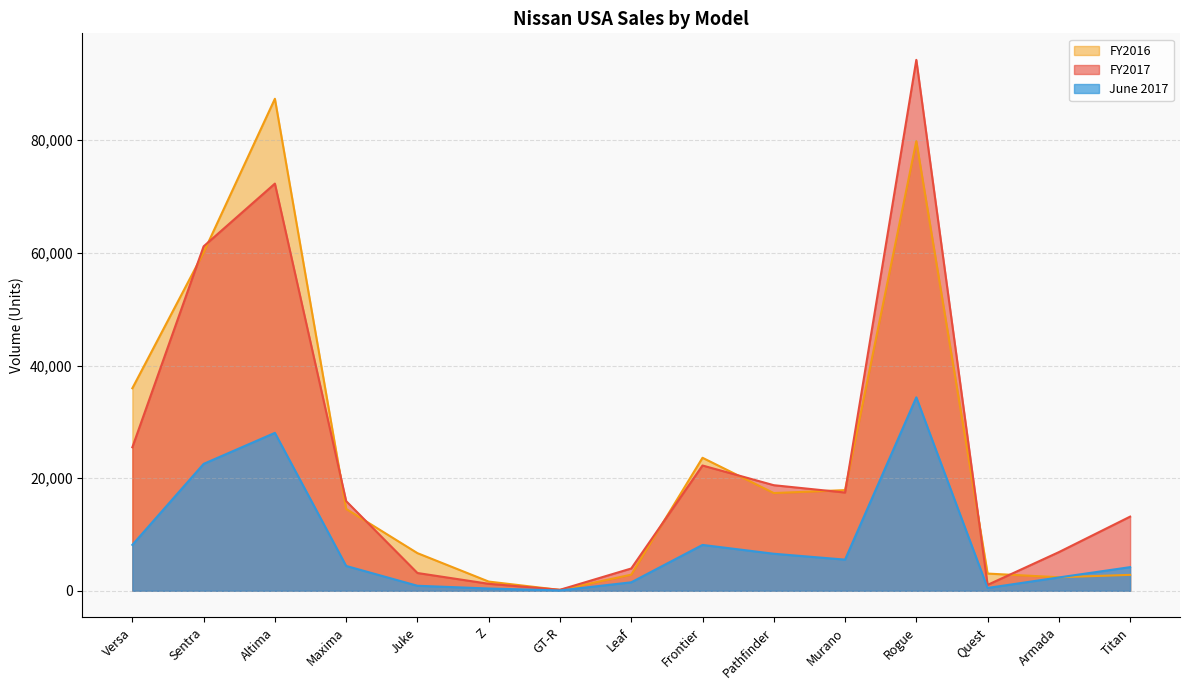

True or false: June 2017 and FY2017 intersect in this chart.

False